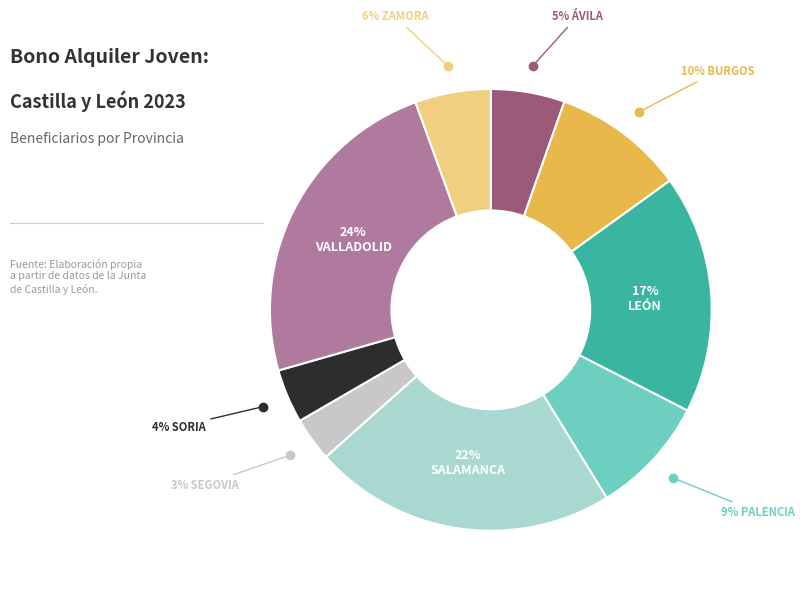

Which slice is the smallest?

Segovia